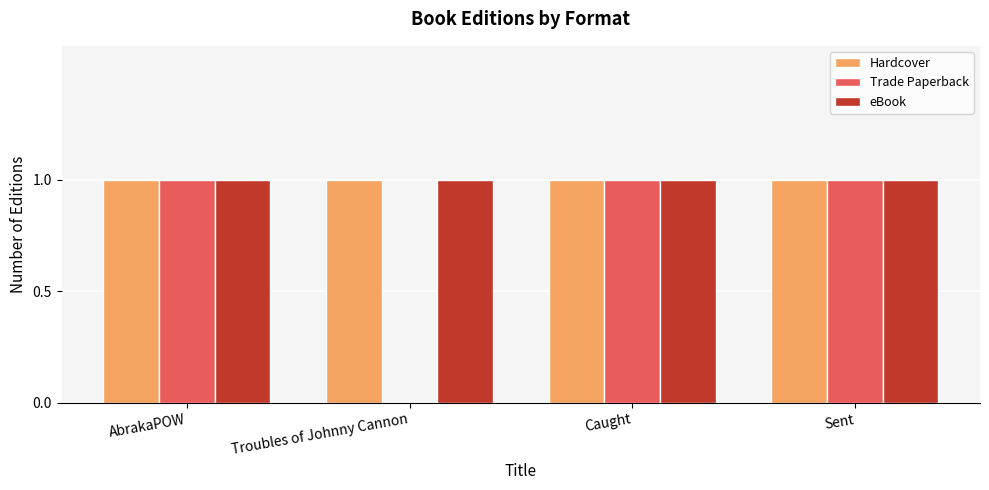

Is it true that Hardcover equals 2 at Troubles of Johnny Cannon?

False